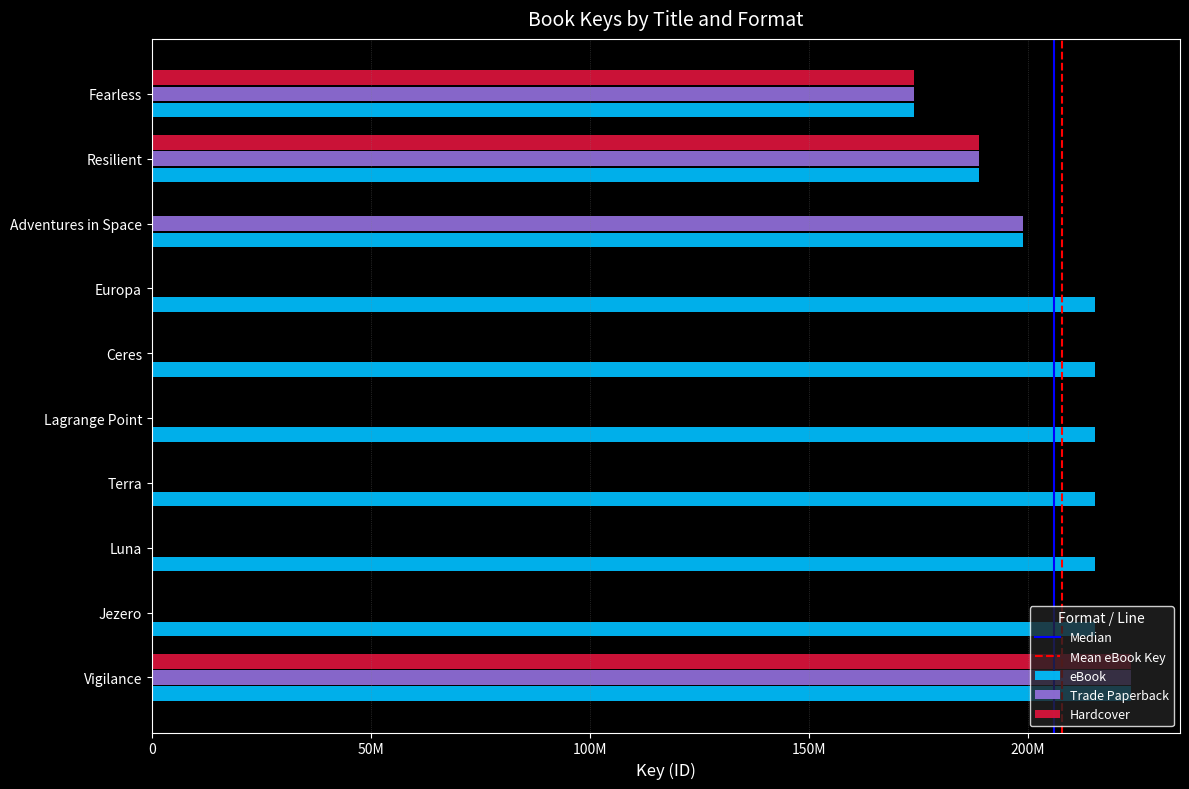

What is the value of the Hardcover bar at the 9th from the left?

188874563